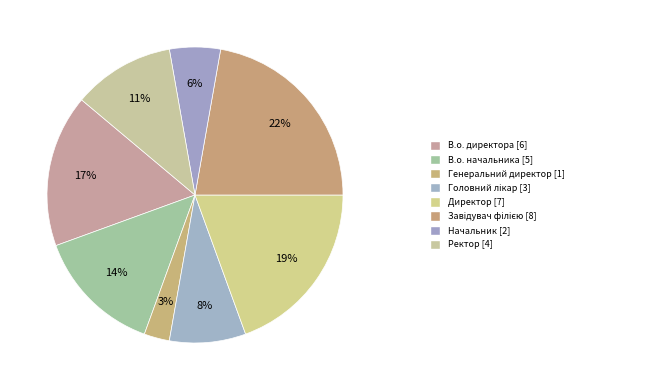

Which category has the biggest portion of the pie?

Завідувач філією